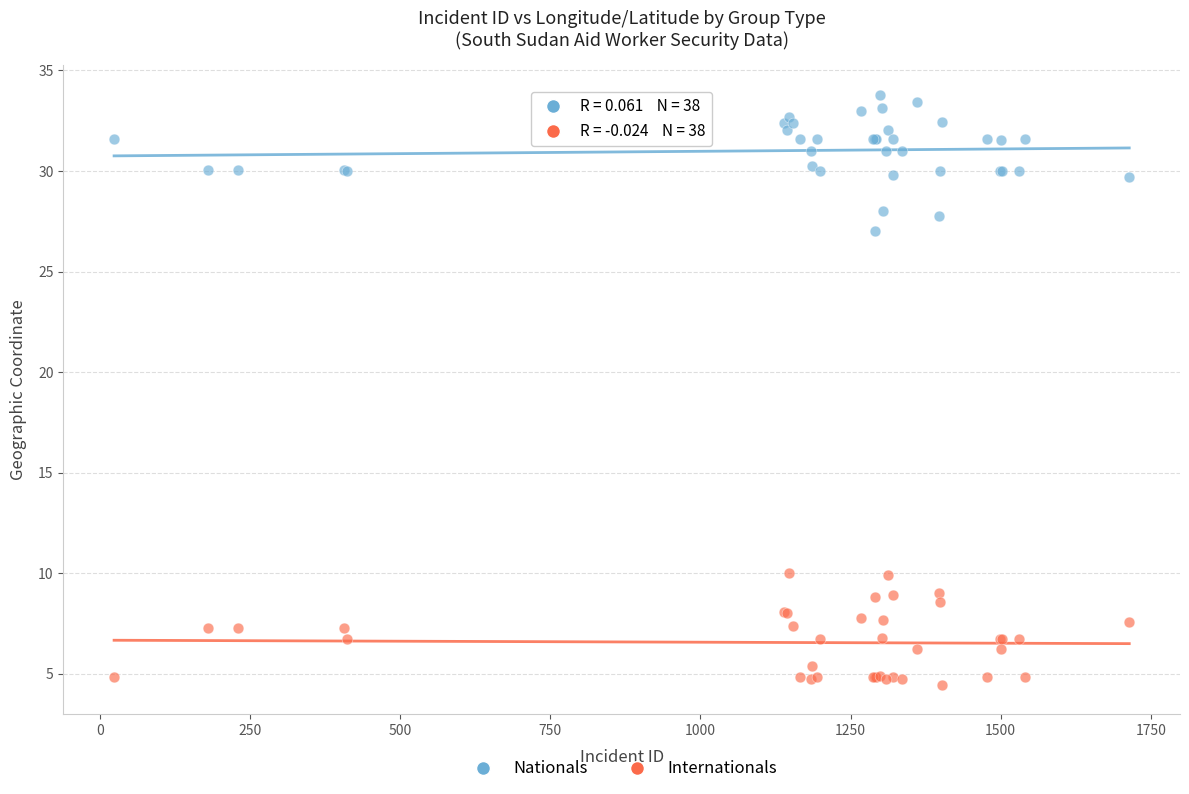

What are all the series names shown in the legend?

Nationals, Internationals